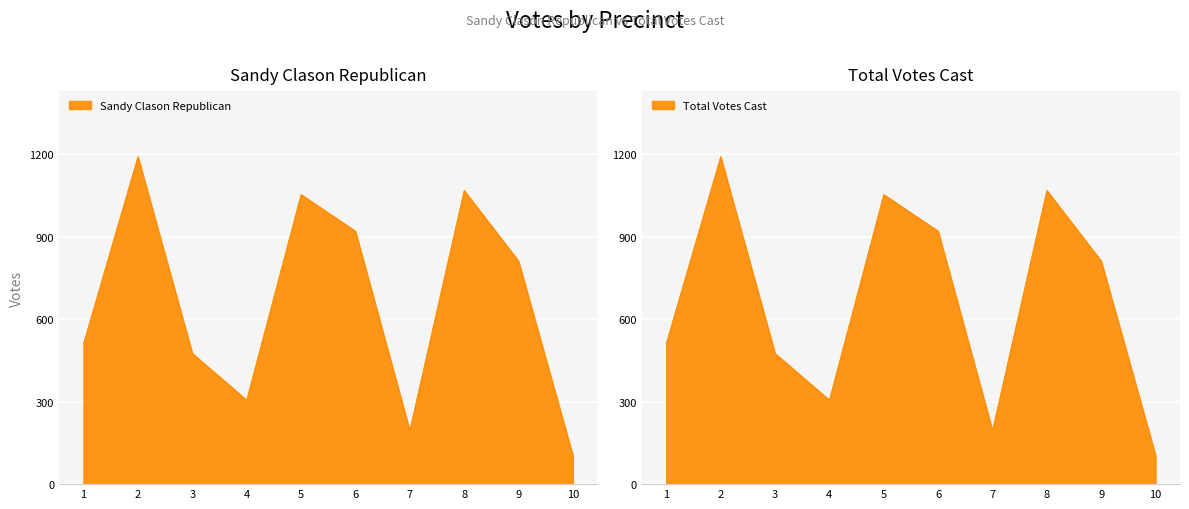

How many data points does each series have?

10